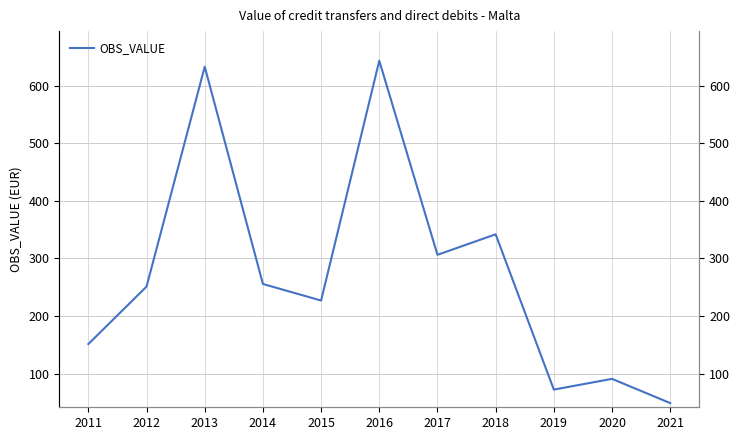

At which category does the chart reach its minimum across all series?

2021